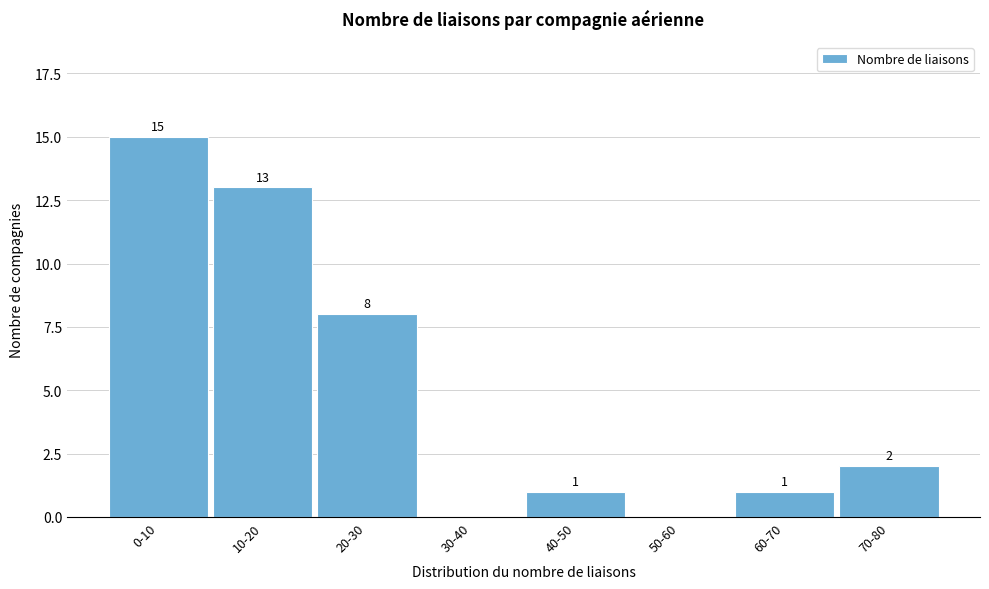

Reading right to left, what are all the values shown in this chart?

70-80=2	60-70=1	50-60=0	40-50=1	30-40=0	20-30=8	10-20=13	0-10=15